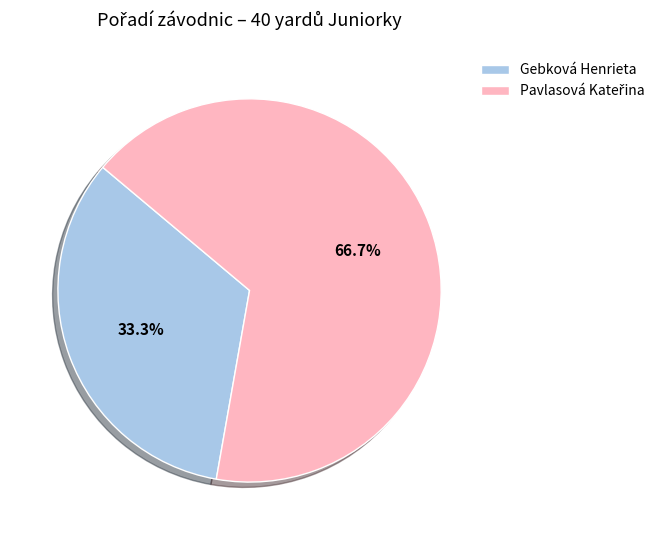

Is there any slice that represents more than half of the pie?

Yes